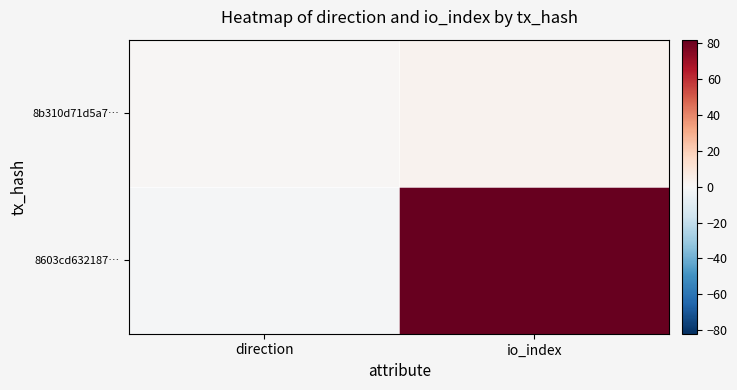

Which has a higher value, io_index or direction?

io_index